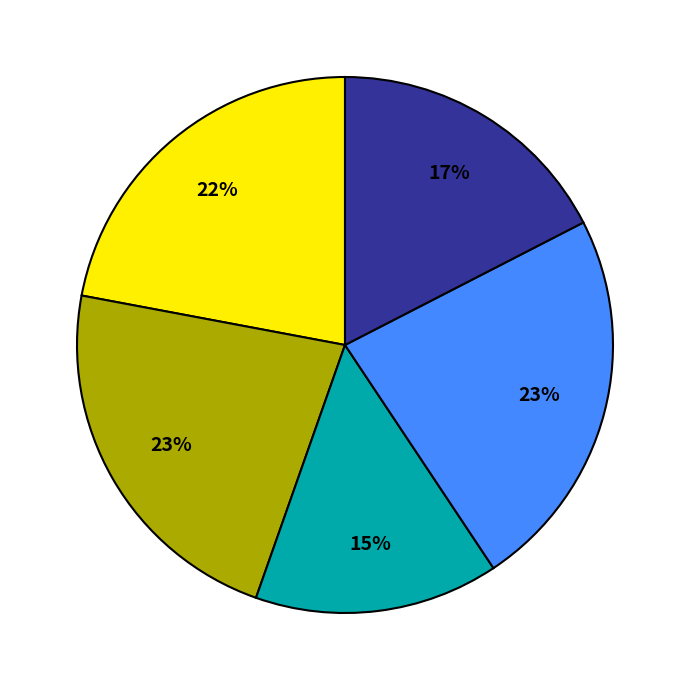

Does any single category account for the majority?

No